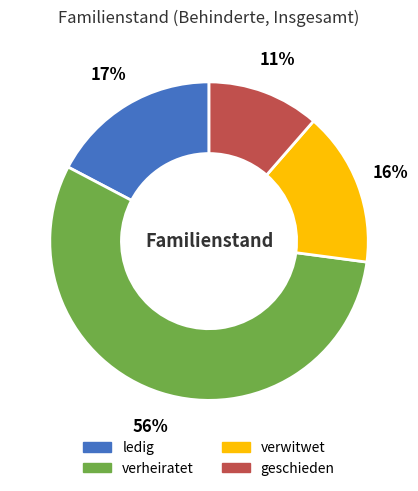

To the nearest percent, what is the average slice percentage?

25%